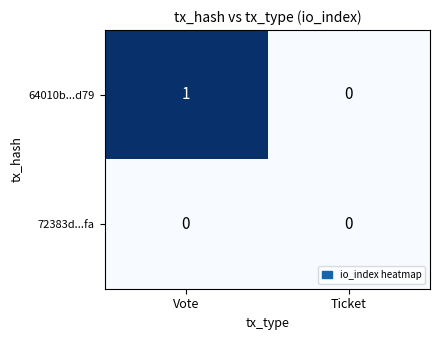

Reading left to right, extract all data points from this chart.

64010b...d79: 1	0
72383d...fa: 0	0